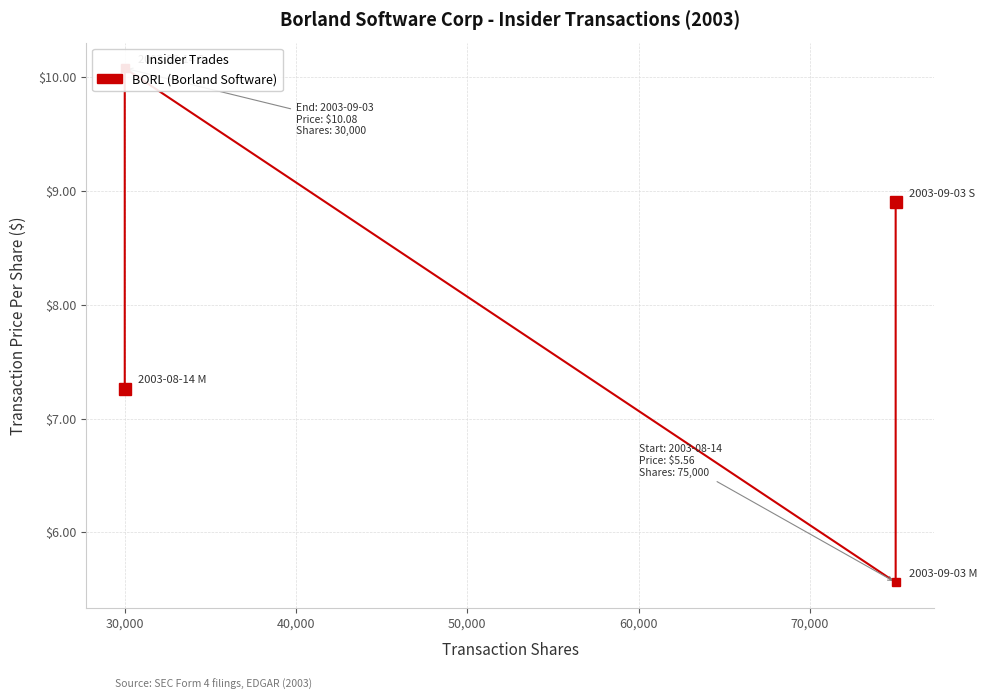

Does the chart have visible grid lines?

Yes